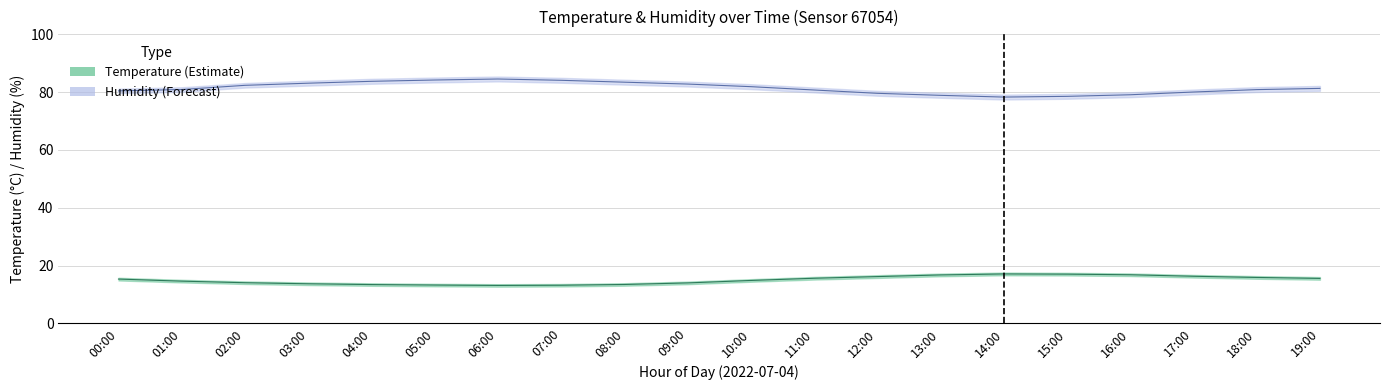

Reading left to right, list all the values displayed in this chart.

temperature: 00:00=15.3	01:00=14.6	02:00=14.1	03:00=13.7	04:00=13.4	05:00=13.3	06:00=13.2	07:00=13.2	08:00=13.5	09:00=14.0	10:00=14.9	11:00=15.6	12:00=16.2	13:00=16.8	14:00=17.1	15:00=17.1	16:00=16.8	17:00=16.3	18:00=15.9	19:00=15.6
temperature_upper: 00:00=15.8	01:00=15.1	02:00=14.6	03:00=14.2	04:00=13.9	05:00=13.7	06:00=13.6	07:00=13.7	08:00=13.9	09:00=14.5	10:00=15.3	11:00=16.1	12:00=16.7	13:00=17.2	14:00=17.6	15:00=17.5	16:00=17.3	17:00=16.8	18:00=16.4	19:00=16.1
temperature_lower: 00:00=14.9	01:00=14.2	02:00=13.7	03:00=13.3	04:00=13.0	05:00=12.8	06:00=12.7	07:00=12.8	08:00=13.1	09:00=13.6	10:00=14.4	11:00=15.2	12:00=15.7	13:00=16.3	14:00=16.7	15:00=16.6	16:00=16.4	17:00=15.9	18:00=15.5	19:00=15.1
humidity: 00:00=80.4	01:00=80.9	02:00=82.4	03:00=83.1	04:00=83.8	05:00=84.2	06:00=84.5	07:00=84.1	08:00=83.5	09:00=82.8	10:00=81.9	11:00=80.8	12:00=79.6	13:00=78.9	14:00=78.3	15:00=78.5	16:00=79.1	17:00=80.0	18:00=80.9	19:00=81.3
humidity_upper: 00:00=81.2	01:00=81.7	02:00=83.2	03:00=84.0	04:00=84.6	05:00=85.0	06:00=85.4	07:00=85.0	08:00=84.3	09:00=83.7	10:00=82.8	11:00=81.6	12:00=80.5	13:00=79.8	14:00=79.2	15:00=79.4	16:00=80.0	17:00=80.9	18:00=81.7	19:00=82.2
humidity_lower: 00:00=79.7	01:00=80.1	02:00=81.6	03:00=82.3	04:00=82.9	05:00=83.4	06:00=83.7	07:00=83.3	08:00=82.6	09:00=82.0	10:00=81.1	11:00=79.9	12:00=78.8	13:00=78.1	14:00=77.5	15:00=77.7	16:00=78.3	17:00=79.2	18:00=80.0	19:00=80.5